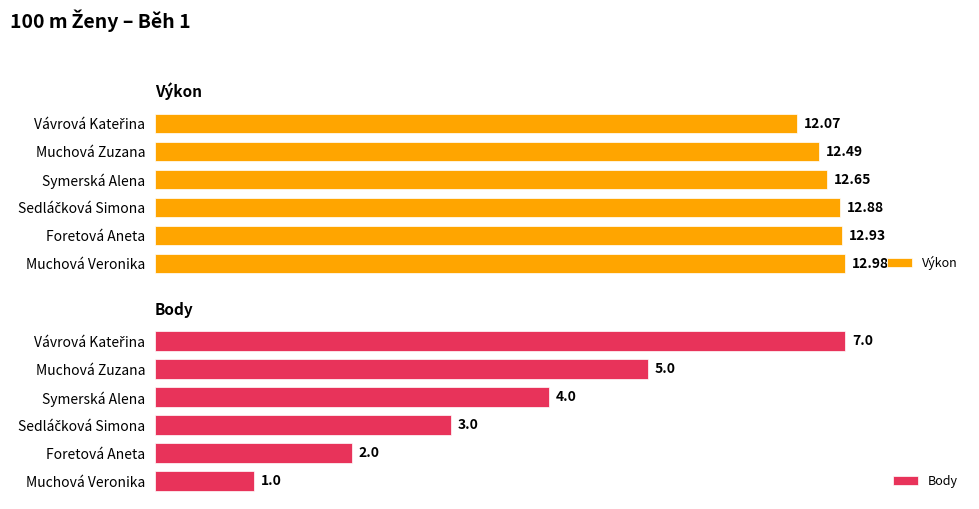

How many bars are there in total?

12